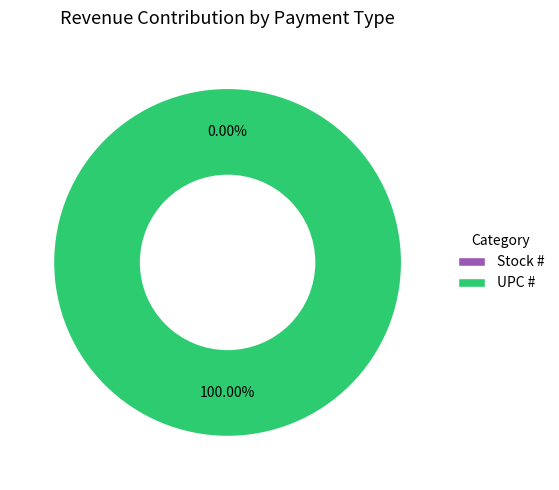

What is the change in value from Stock # to UPC #?

+751338407552